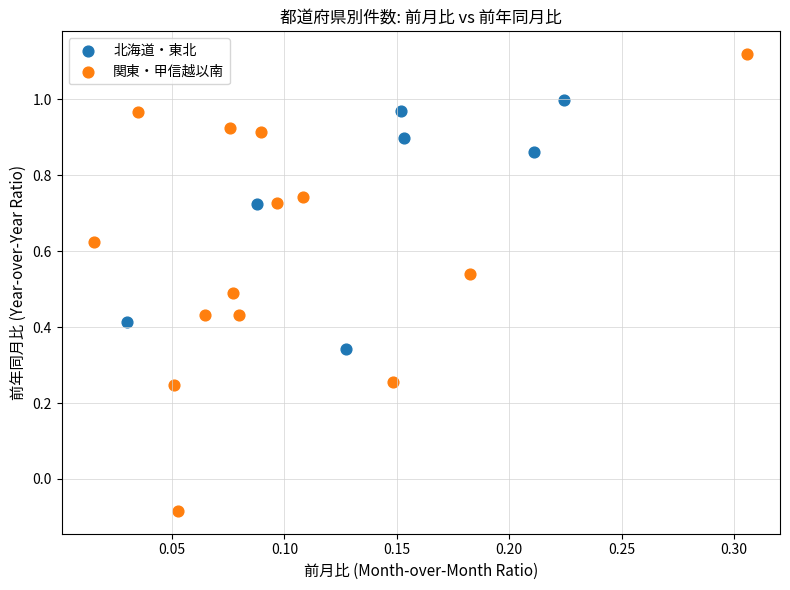

Which series has the largest Y range (max minus min)?

関東・甲信越以南